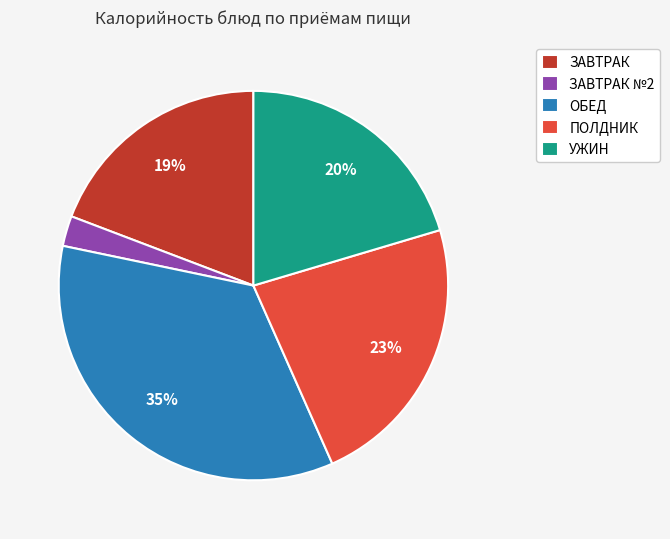

The УЖИН slice represents 20% of the pie. True or false?

True